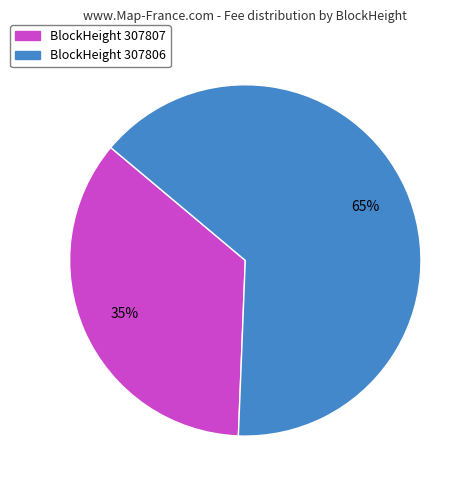

Which has a higher value, BlockHeight 307807 or BlockHeight 307806?

BlockHeight 307806